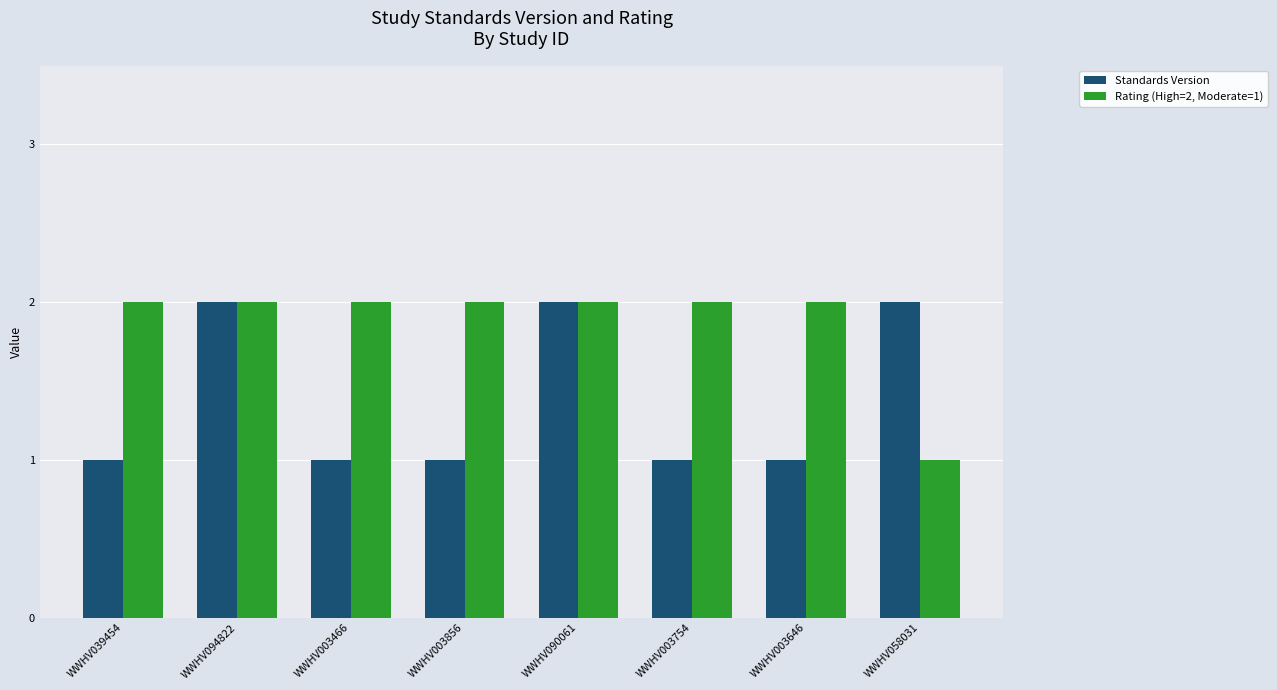

True or false: Standards Version has a value of 0 at WWHV003754.

False